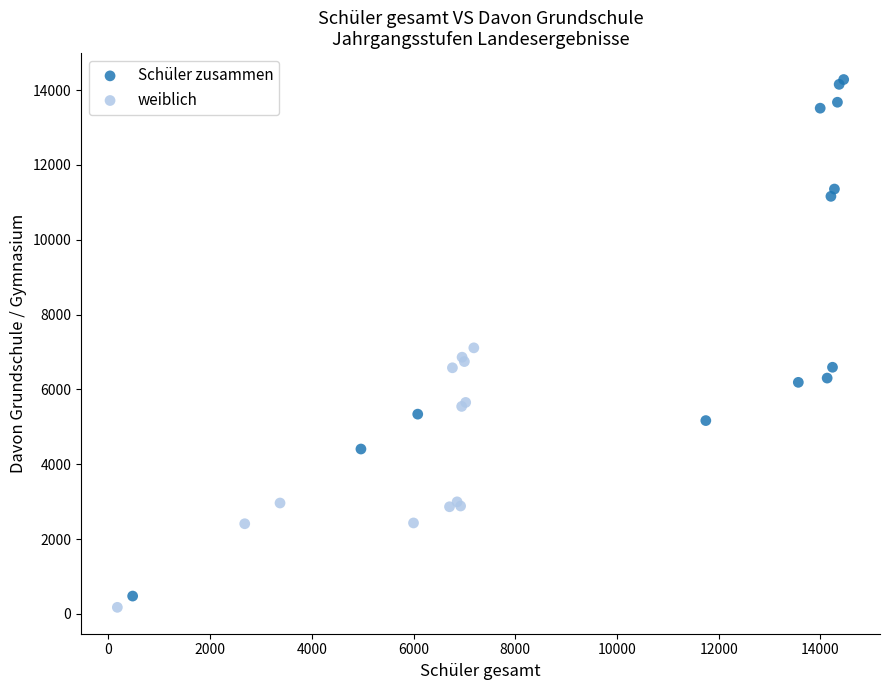

What are all the series names shown in the legend?

Schüler zusammen, weiblich